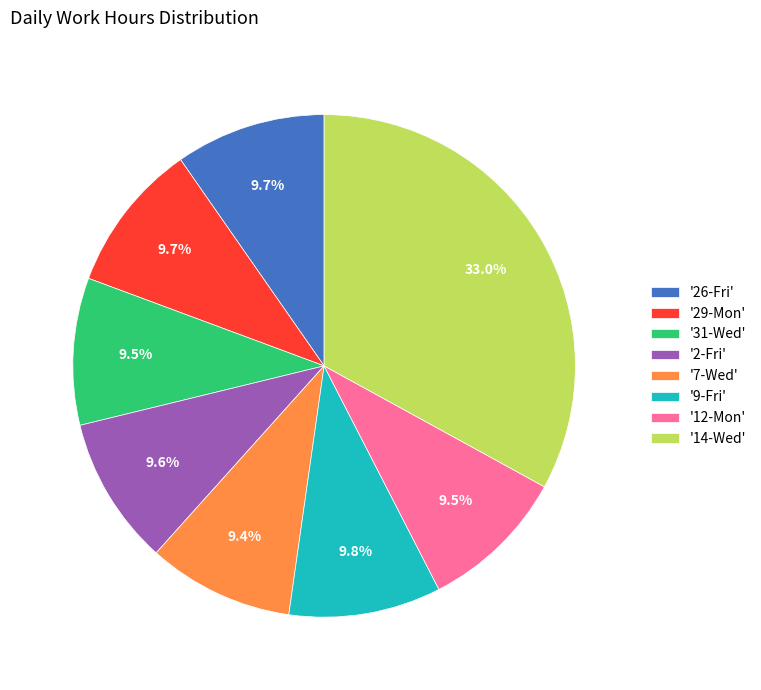

Combined, what portion of the pie is '26-Fri' and '7-Wed'?

19.1%